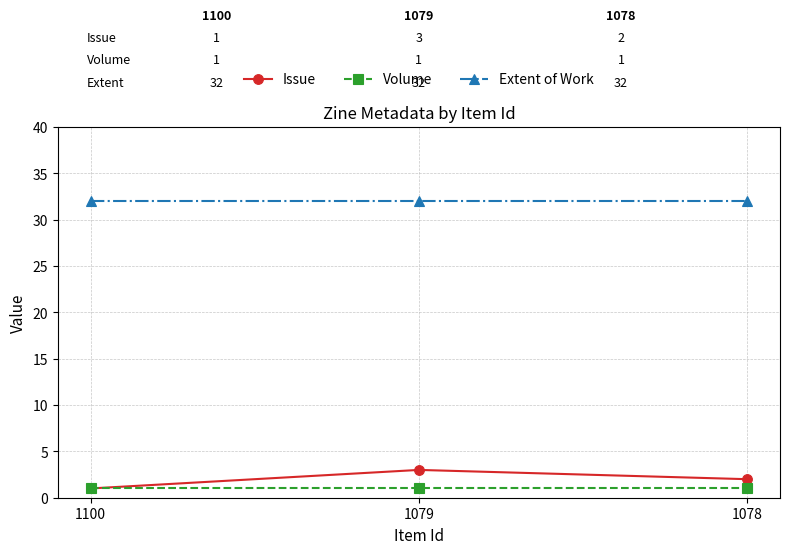

What is the value of the Volume point at the 1st from the left?

1